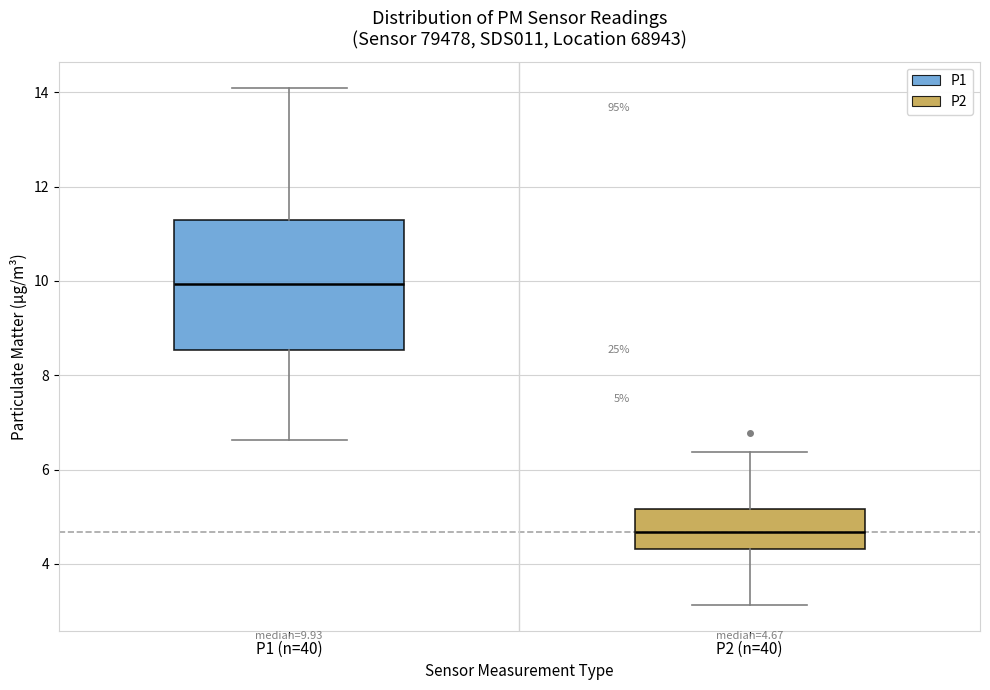

Comparing the boxes themselves (not the whiskers), which one is the tallest?

P1 (n=40)